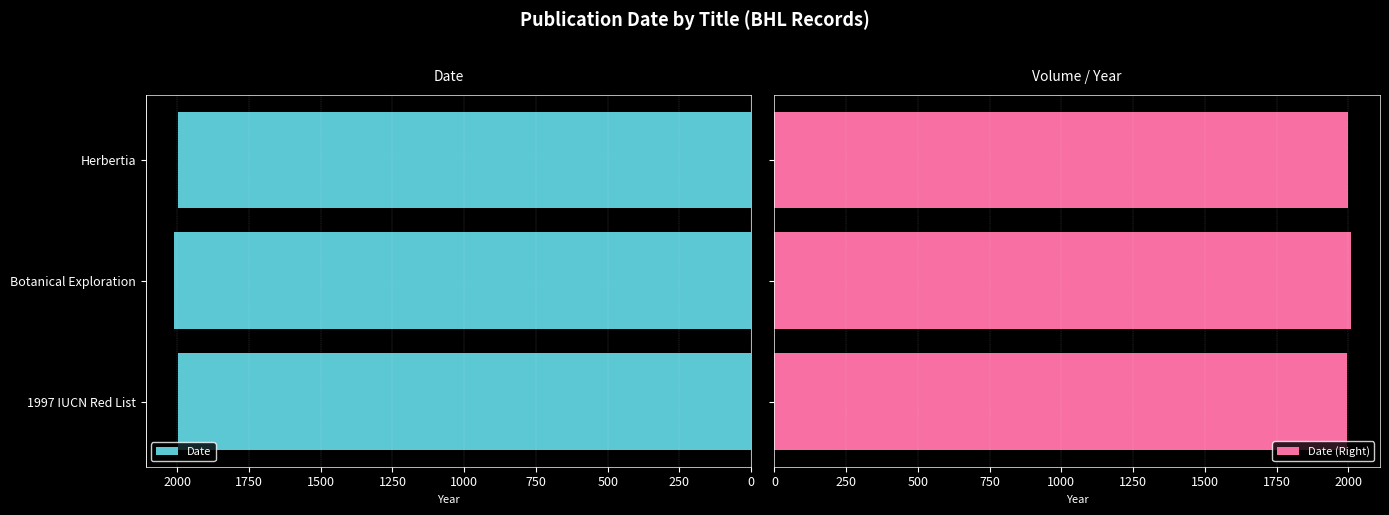

What is the difference between the maximum and second lowest values in the Date series?

12